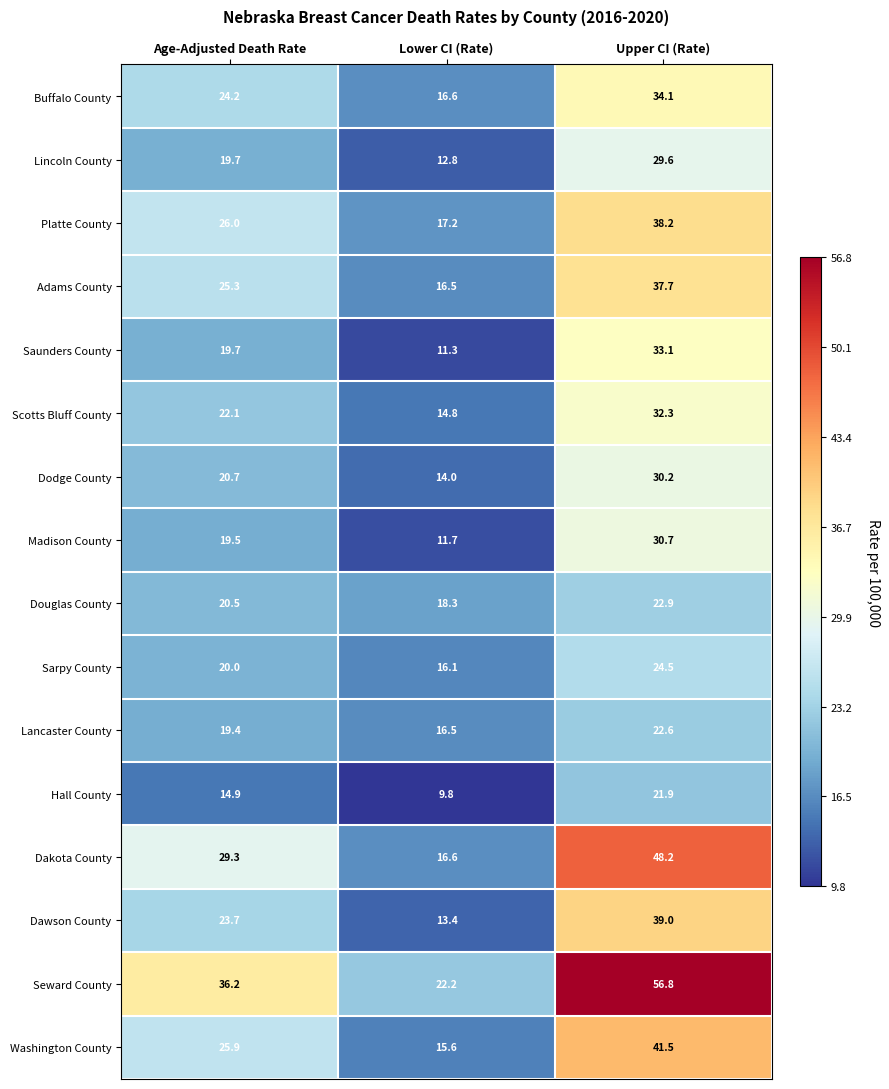

What is the difference between the highest and lowest values at Lower CI (Rate)?

12.4